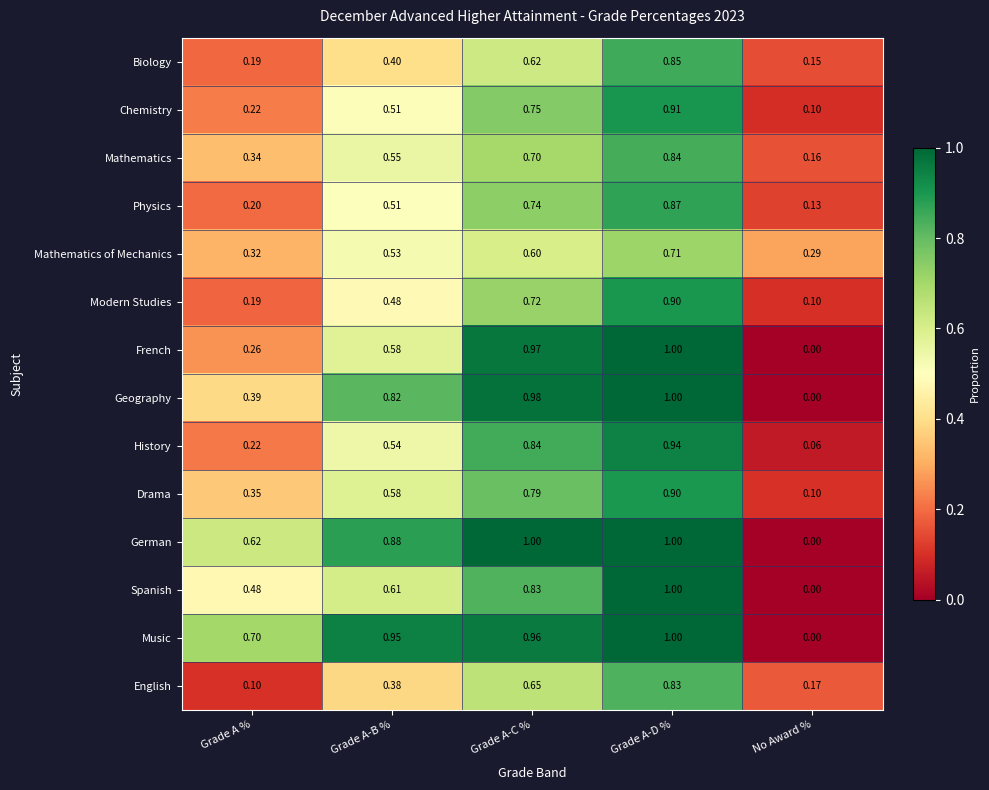

Between Grade A % and No Award %, which series saw the biggest shift?

Music